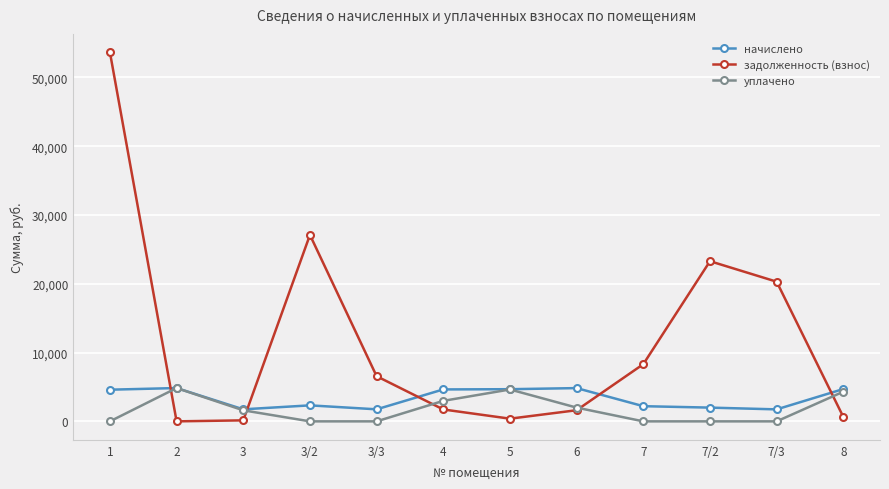

How many intersections are there between начислено and задолженность (взнос)?

5